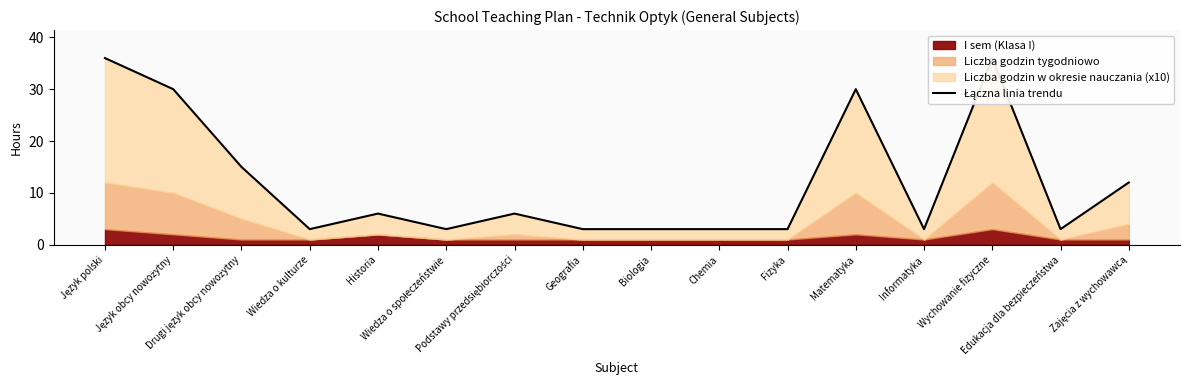

What is the smallest value displayed?

3